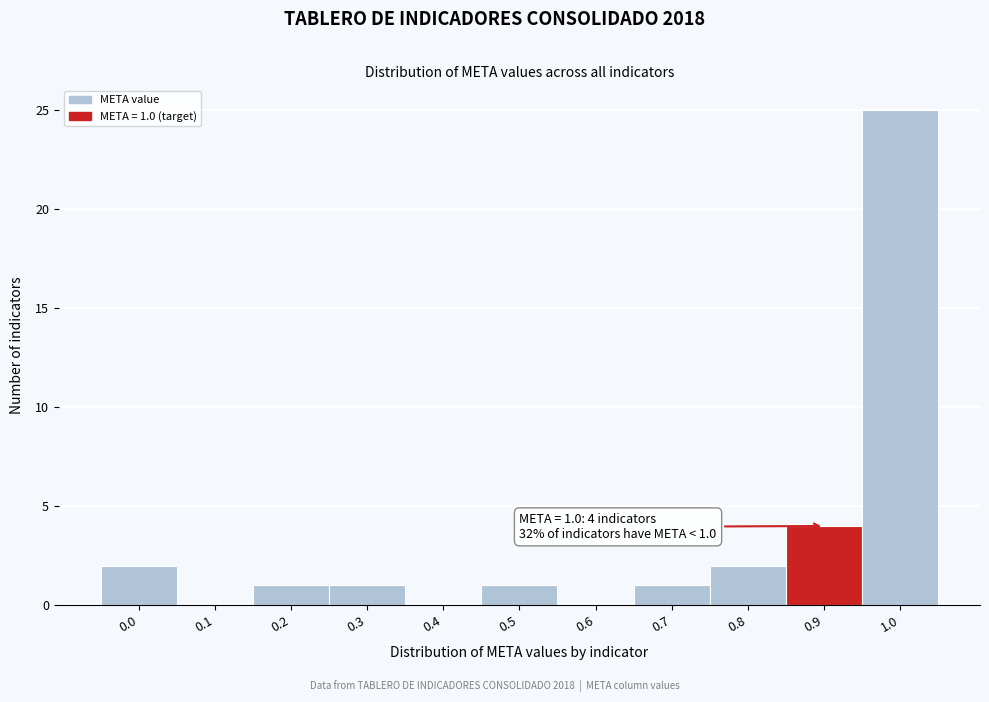

Reading left to right, extract all data points from this chart.

0.0=2	0.1=0	0.2=1	0.3=1	0.4=0	0.5=1	0.6=0	0.7=1	0.8=2	0.9=4	1.0=25